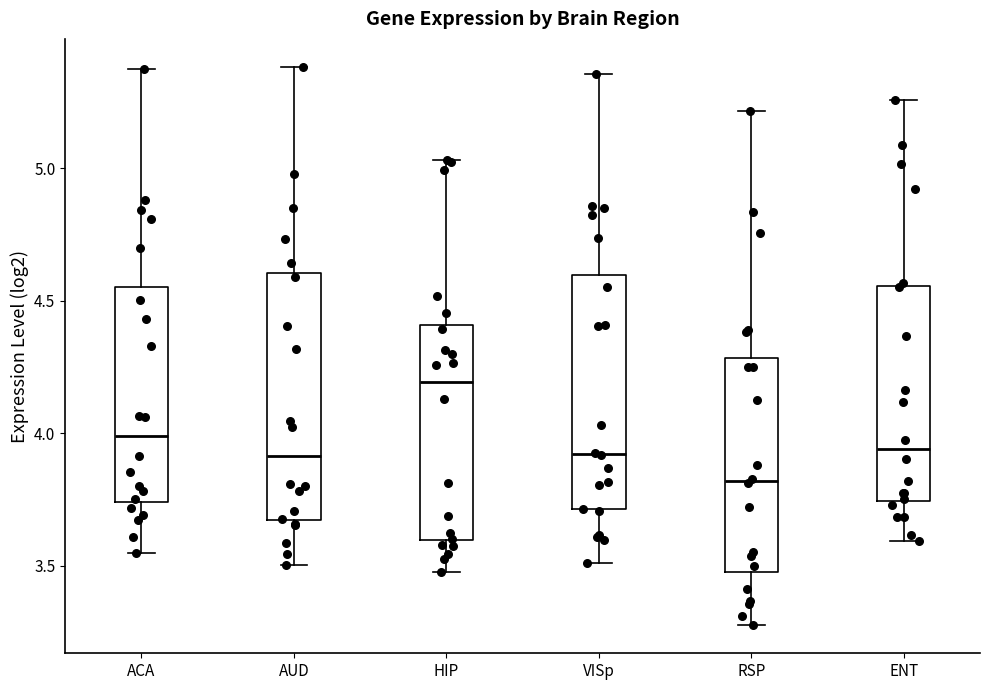

Reading left to right, transcribe this box plot: for each box, give where its median line is, the range the box spans, and where its two whiskers end, as read against the y-axis. The values are not printed on the chart, so give them approximately, as read against the axis.

ACA: median 4.00, box 3.75 to 4.55, whiskers 3.55 to 5.40
AUD: median 3.90, box 3.65 to 4.60, whiskers 3.50 to 5.40
HIP: median 4.20, box 3.60 to 4.40, whiskers 3.50 to 5.05
VISp: median 3.90, box 3.70 to 4.60, whiskers 3.50 to 5.35
RSP: median 3.80, box 3.50 to 4.30, whiskers 3.25 to 5.20
ENT: median 3.95, box 3.75 to 4.55, whiskers 3.60 to 5.25